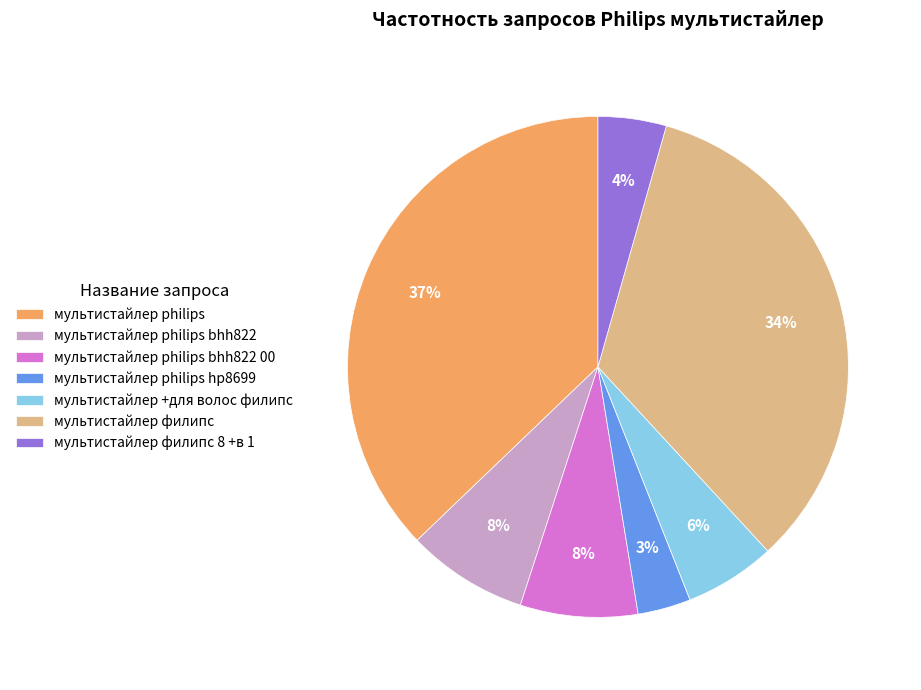

The мультистайлер philips slice represents 37% of the pie. True or false?

True